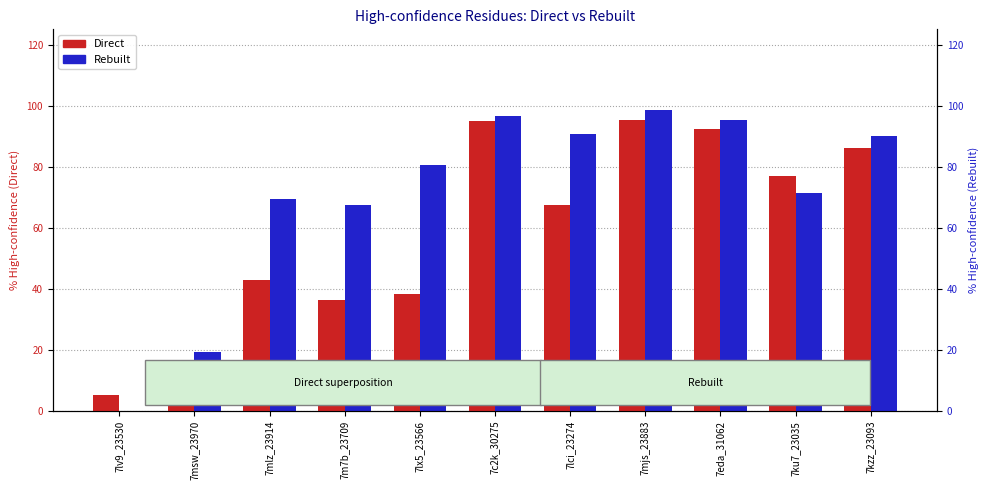

What is the difference between the second highest and minimum values in the Rebuilt series?

96.7